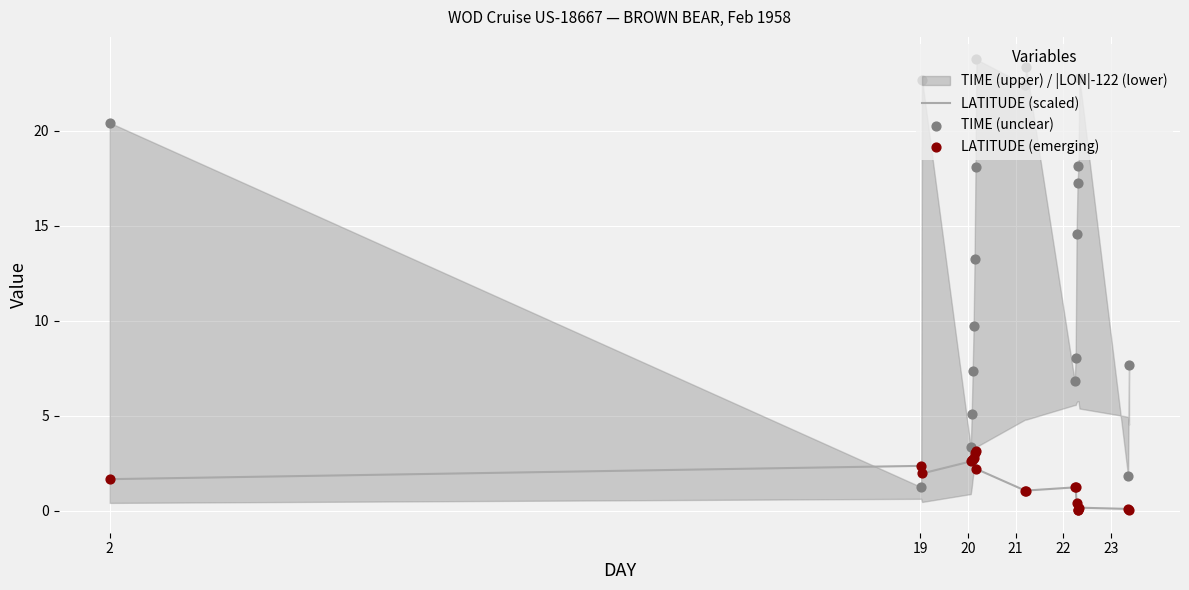

Which series has the widest spread of Y values?

TIME (unclear)